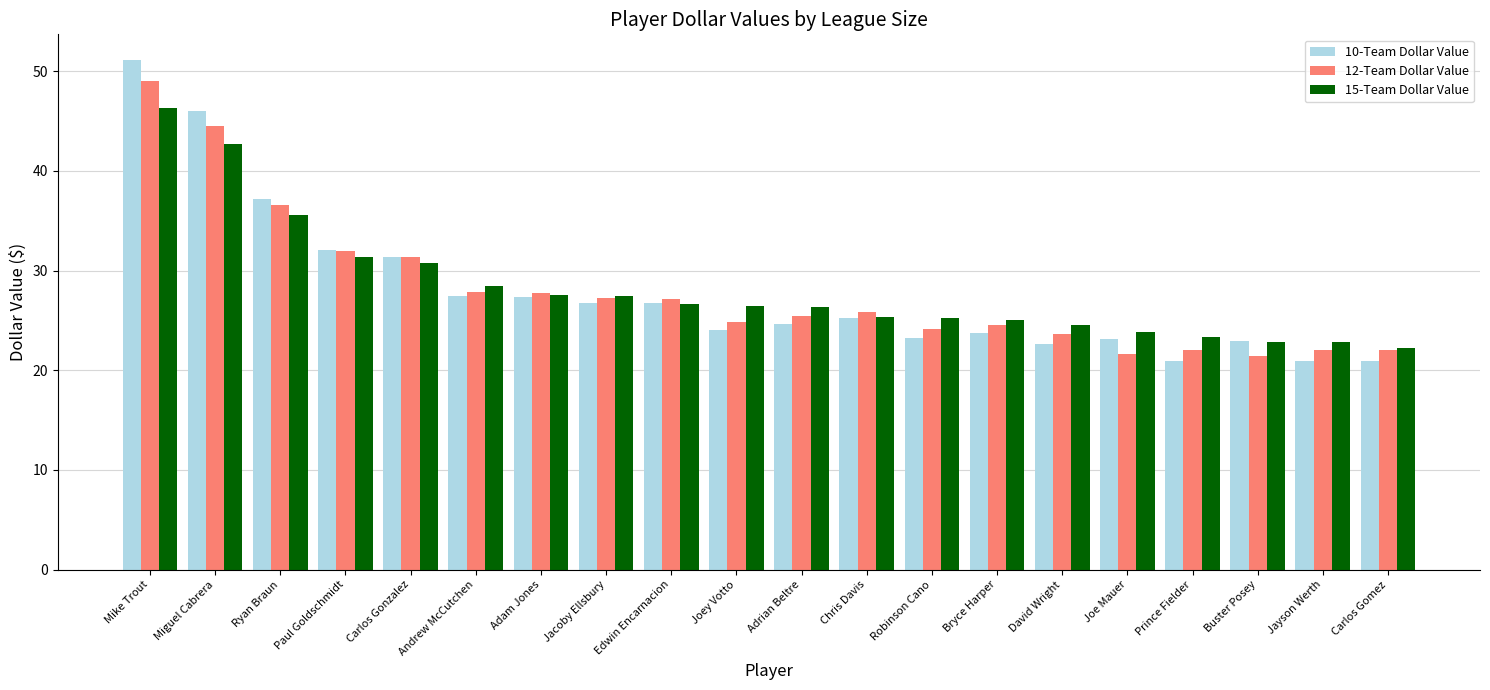

Which series has the largest range (max minus min)?

10-Team Dollar Value